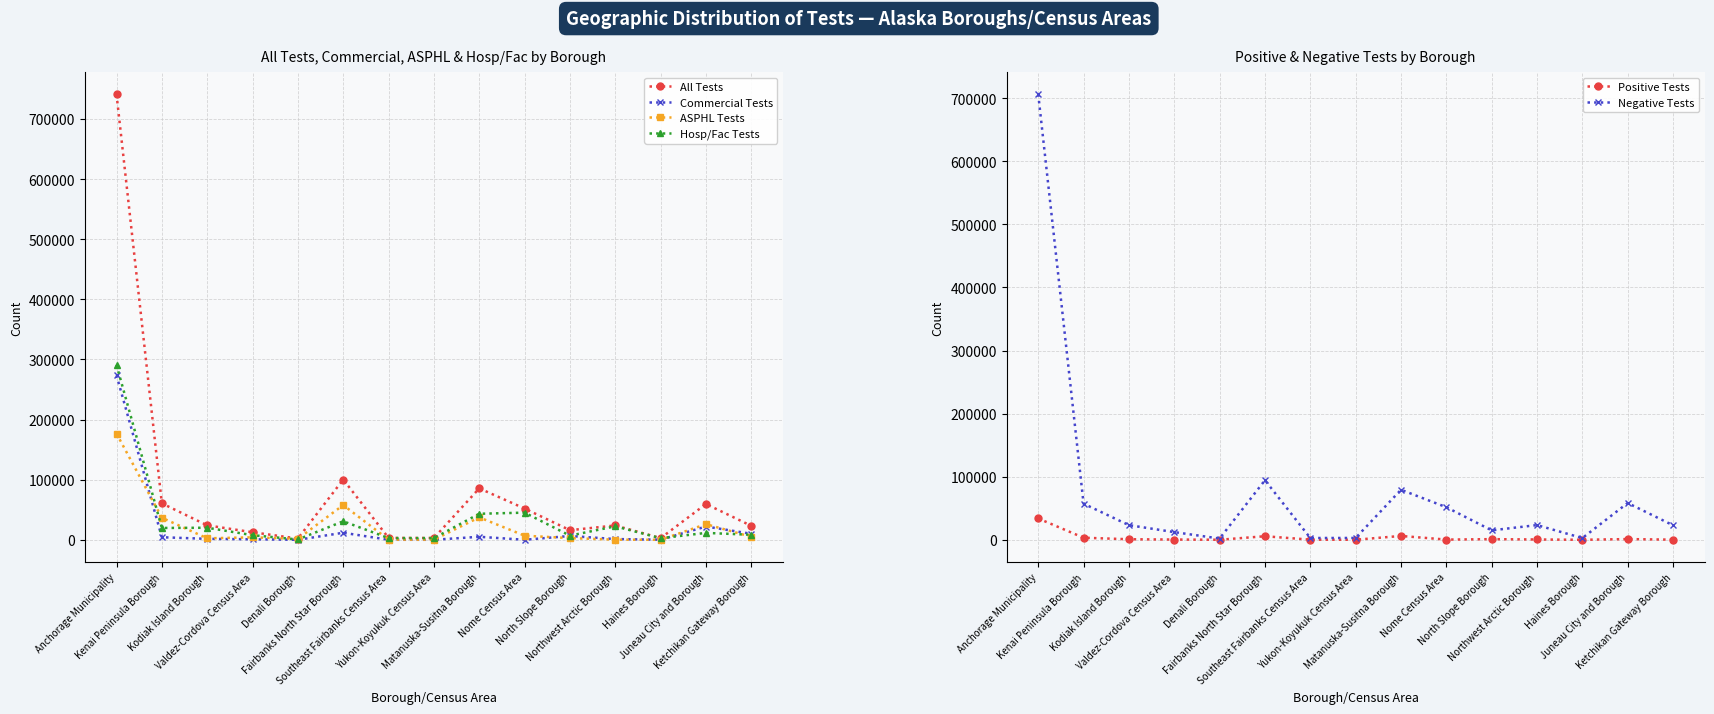

What value does the Negative Tests series have at Ketchikan Gateway Borough, to the nearest 10?

22970